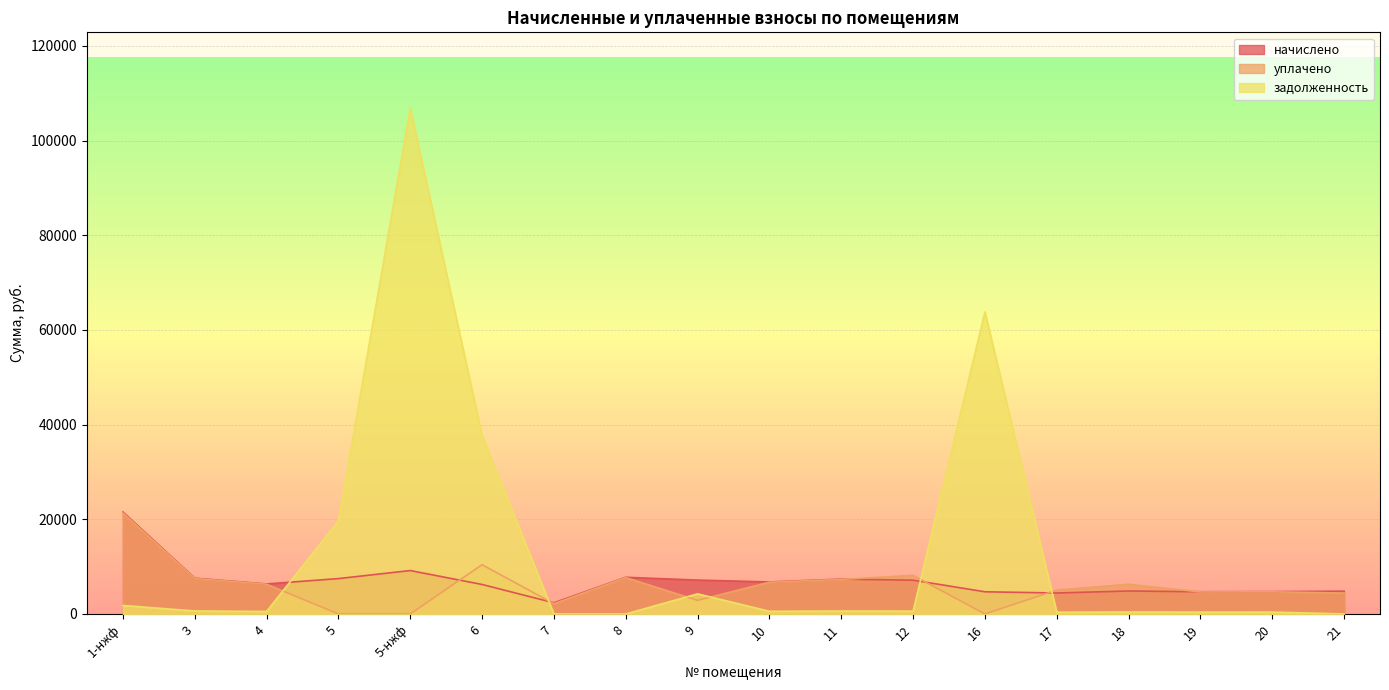

What position from the right is 4?

16